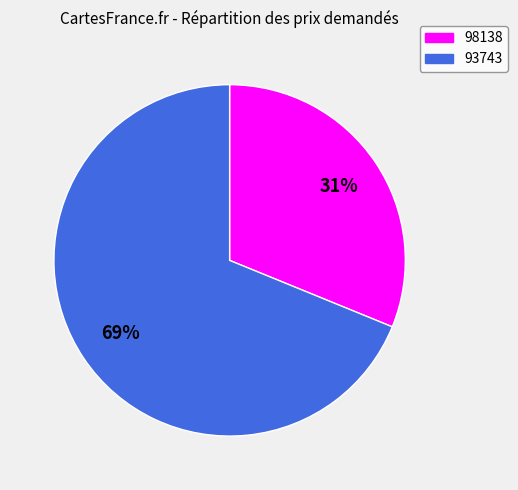

Which has a higher value, 98138 or 93743?

93743